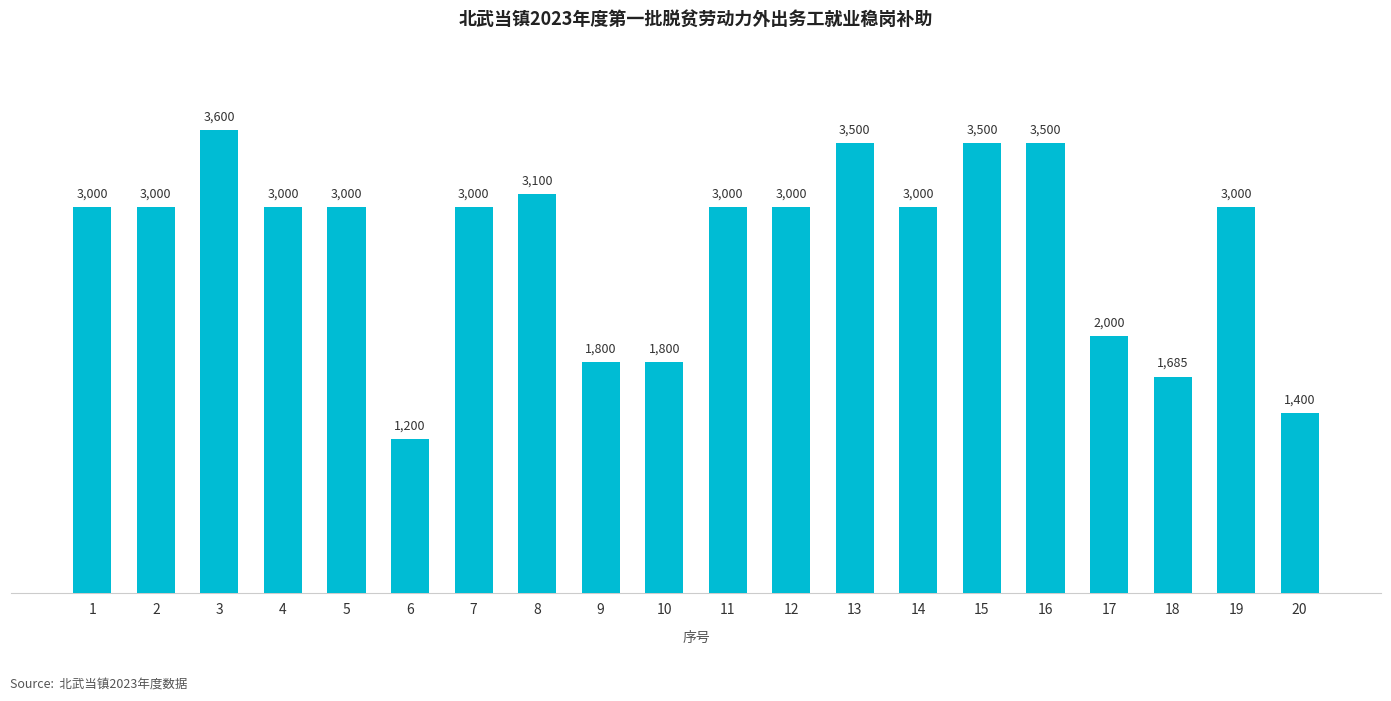

True or false: the data shows 1398 at 13.

False